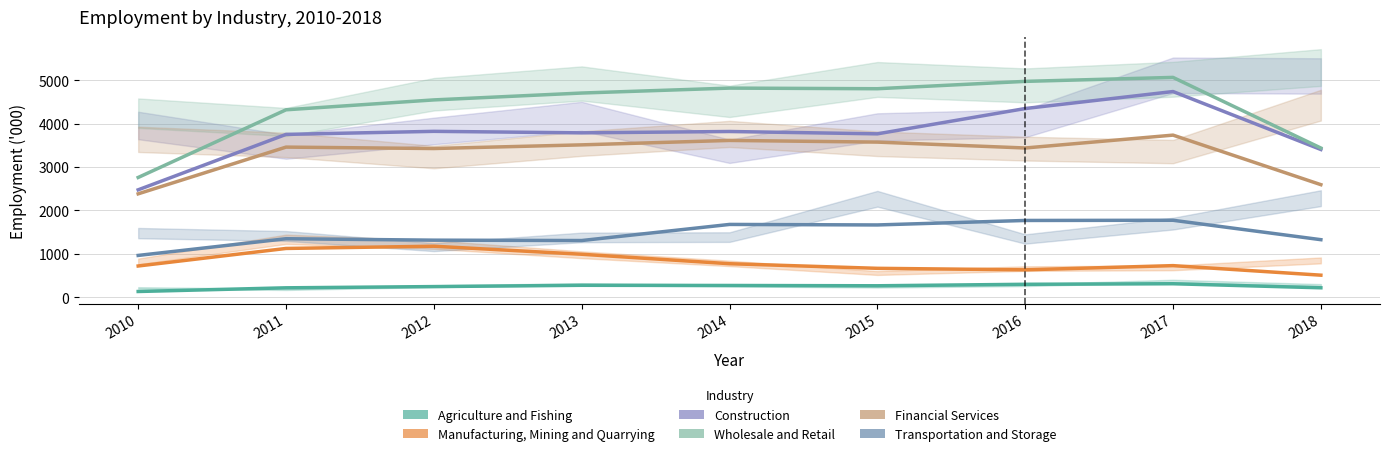

How many data points does each series have?

9